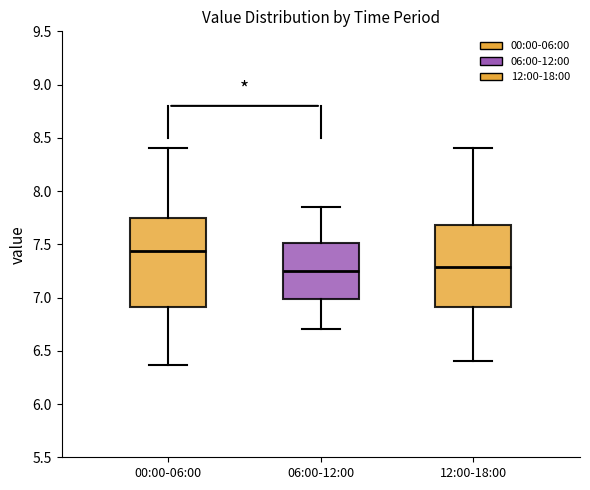

Comparing the boxes themselves (not the whiskers), which one is the tallest?

00:00-06:00